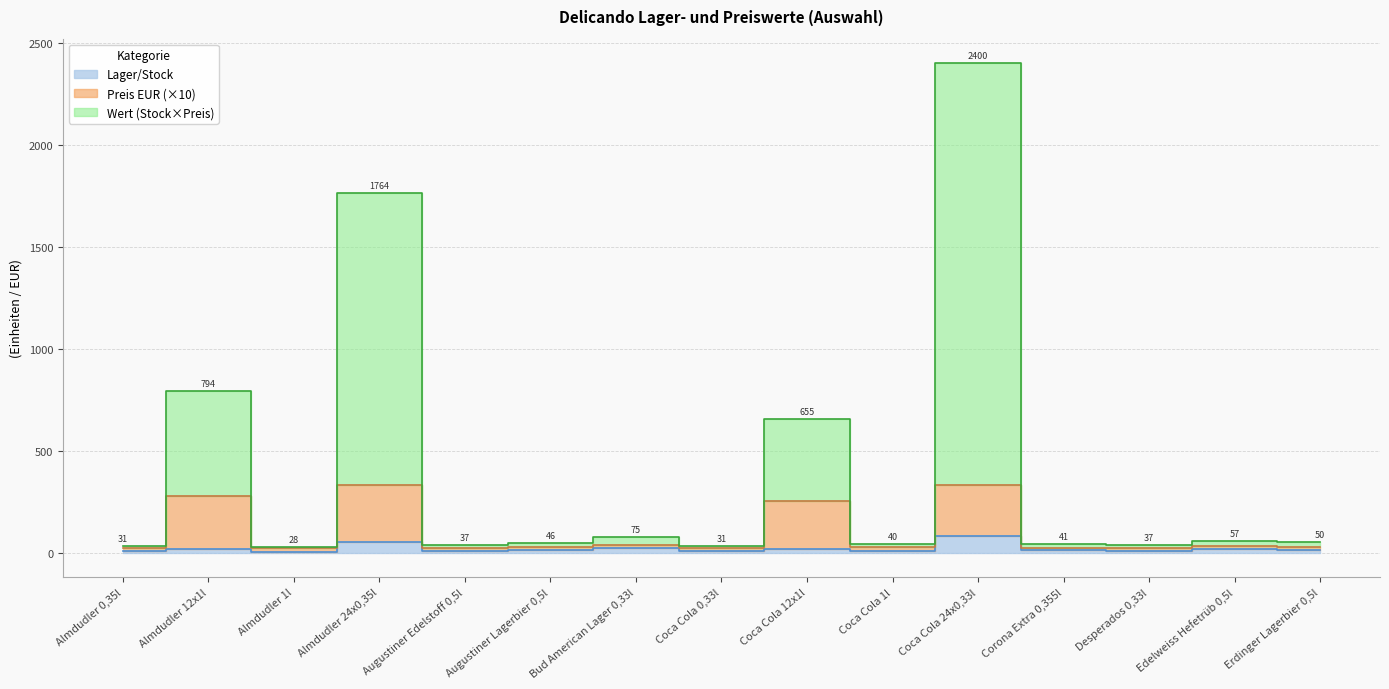

Does the chart have visible grid lines?

Yes